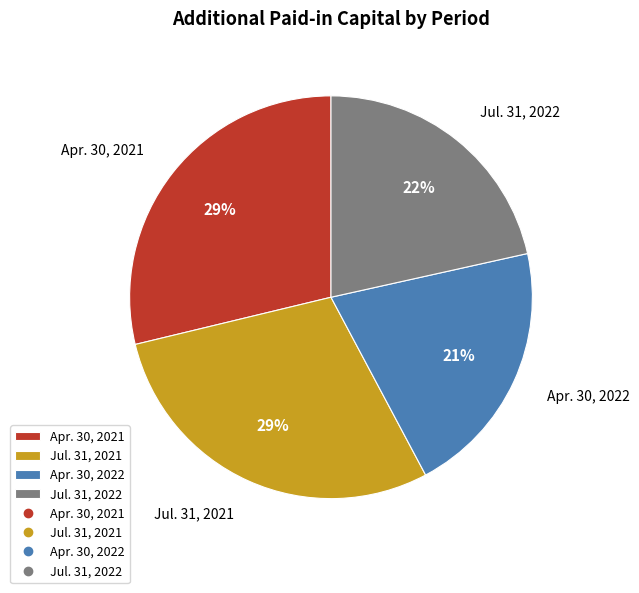

Is the sum of Apr. 30, 2021 and Apr. 30, 2022 greater than half?

No